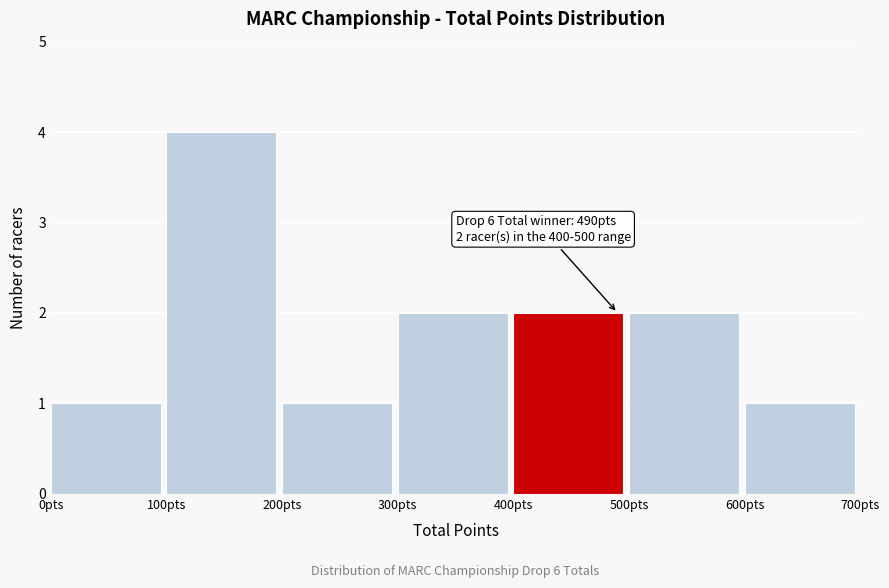

Over which range of the x-axis is the bar tallest?

100 to 200